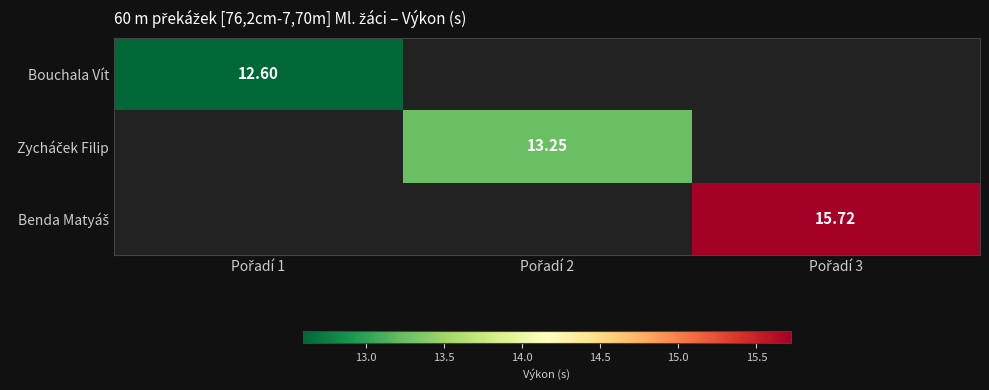

What is the minimum value shown in the chart?

12.6